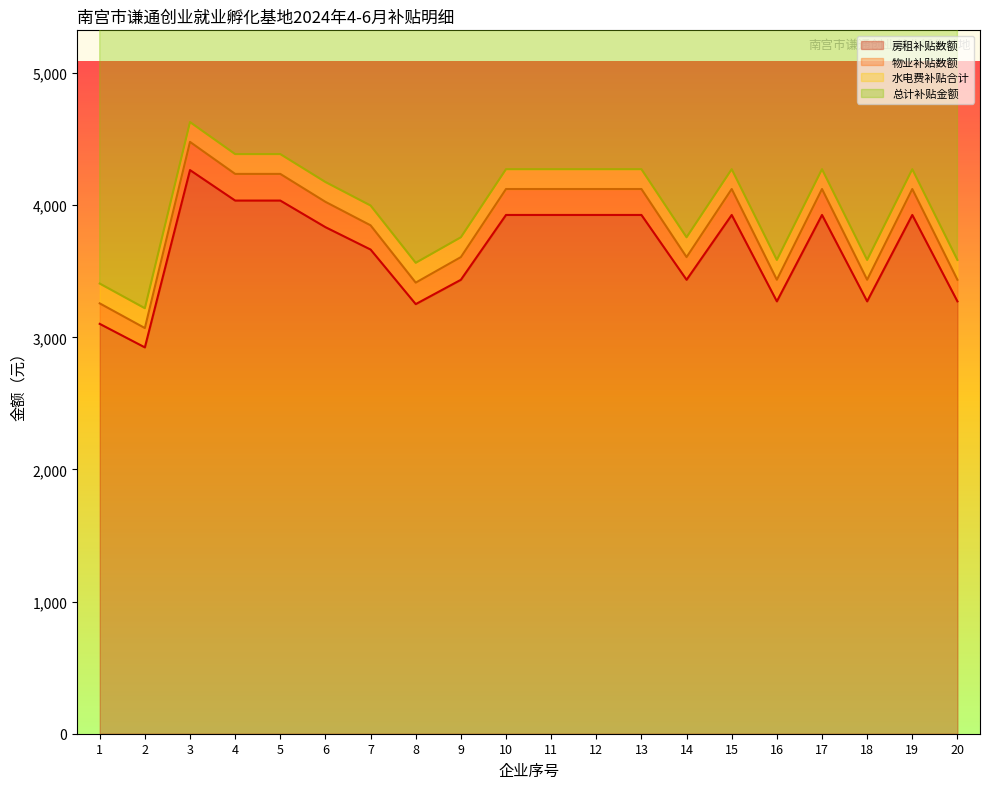

The value of 房租补贴数额 at 18 is 5127.0. True or false?

False